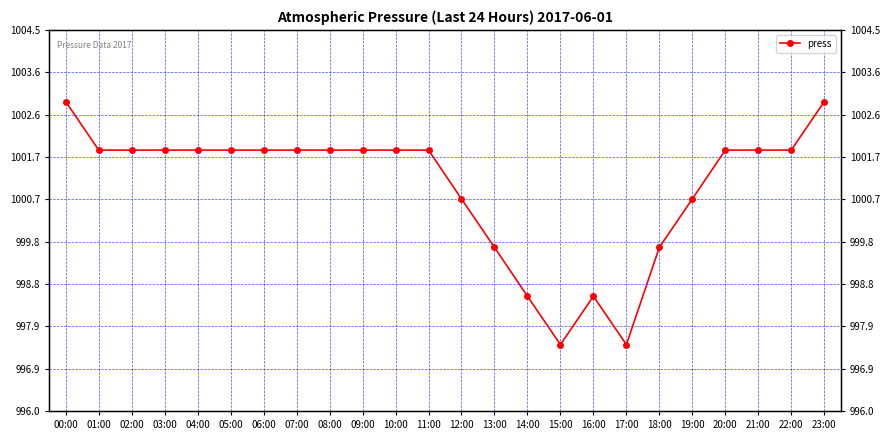

True or false: the data shows 1002.9 at 23:00.

True